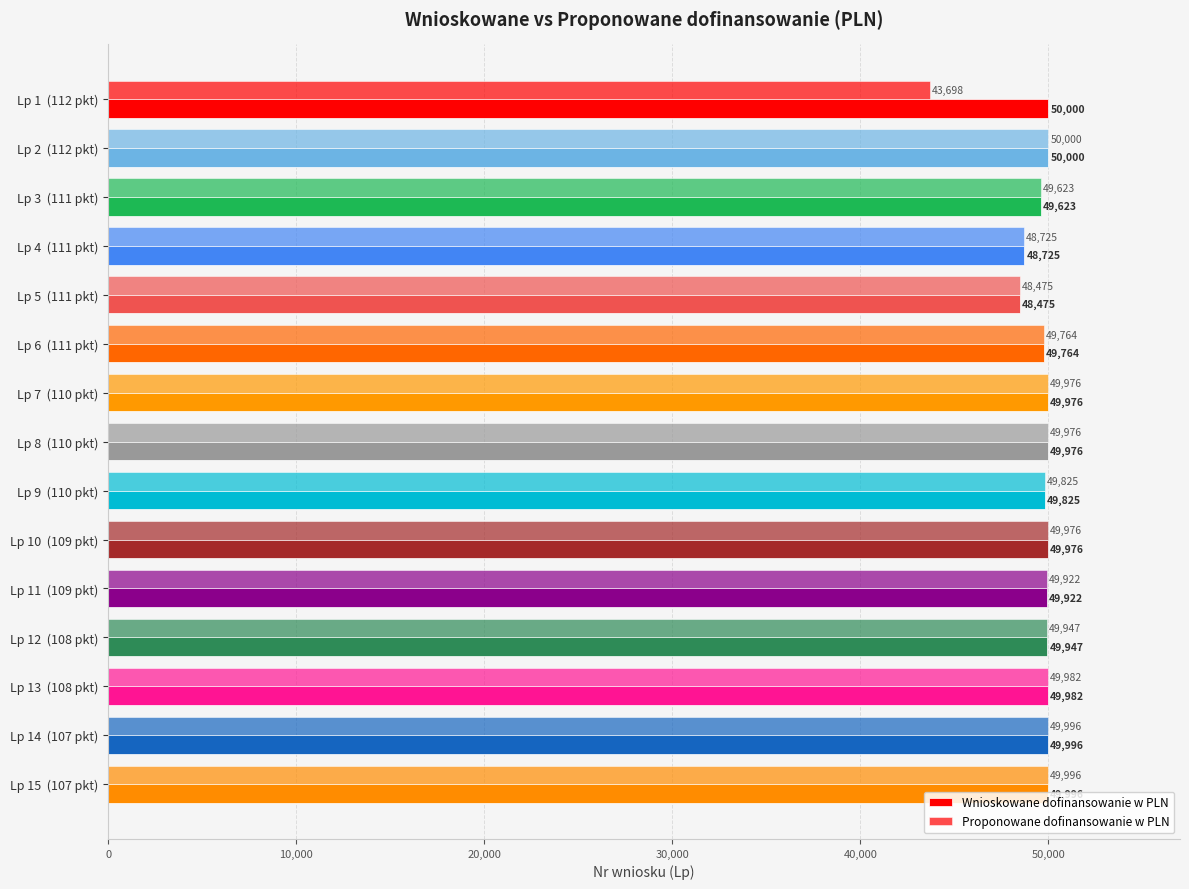

Count the number of data series in this chart.

2